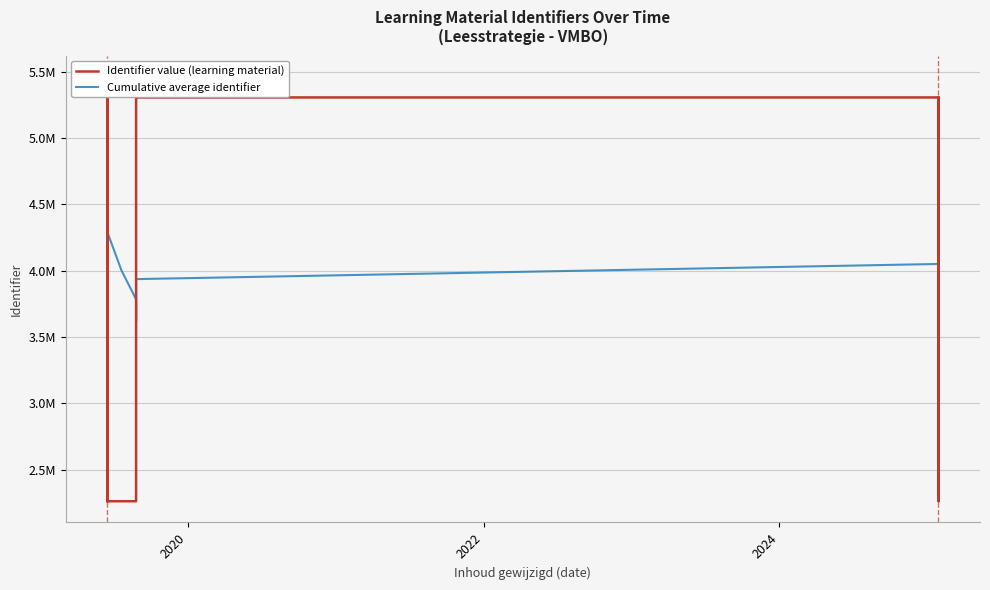

How many data points does each series have?

16